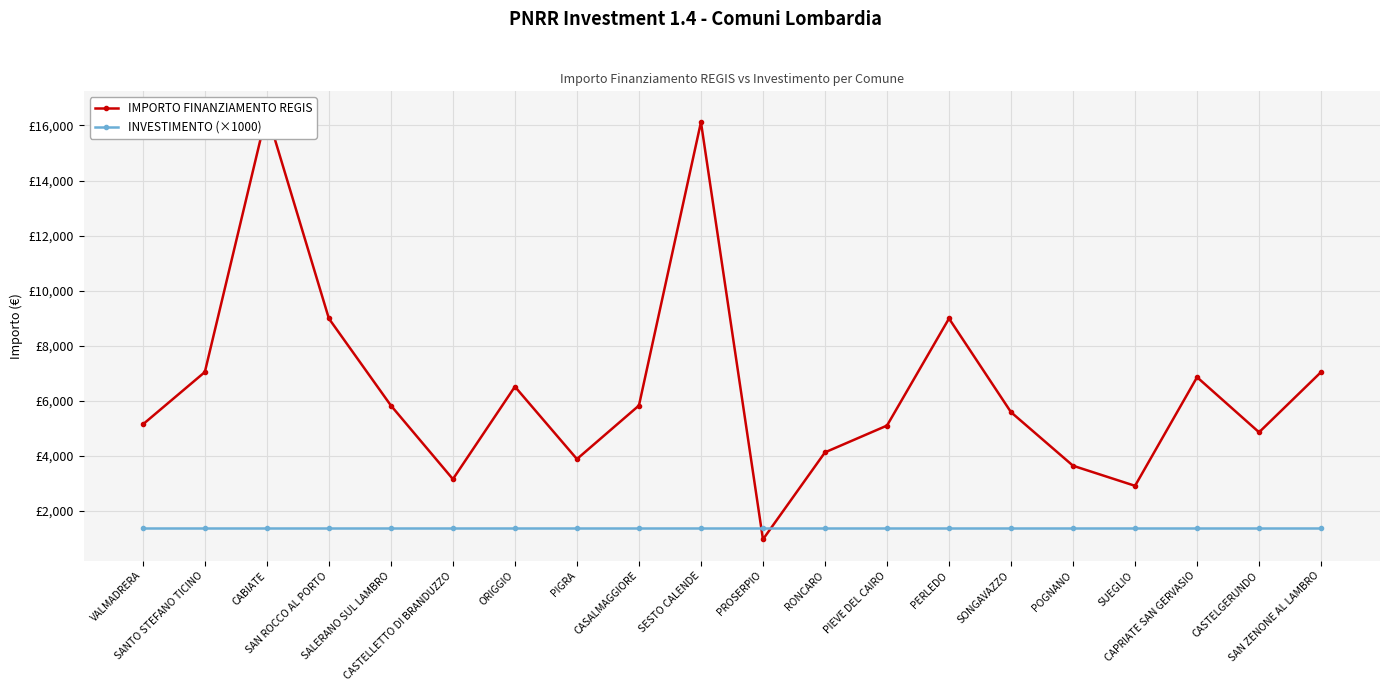

The INVESTIMENTO (×1000) series shows 1400 at SAN ZENONE AL LAMBRO. True or false?

True